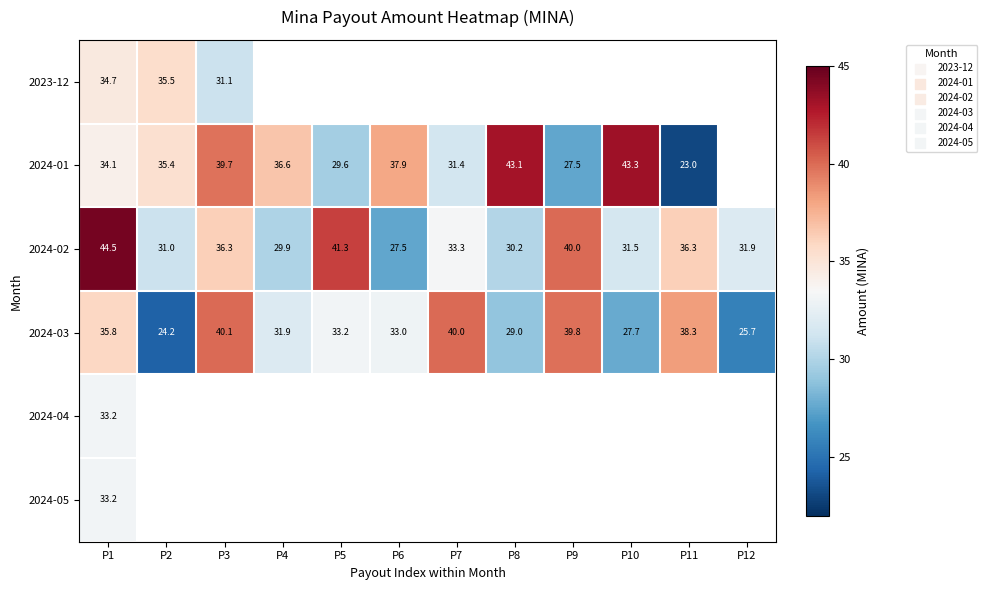

List the series in order of their overall mean, lowest first.

2024-03, 2024-04, 2024-05, 2023-12, 2024-01, 2024-02